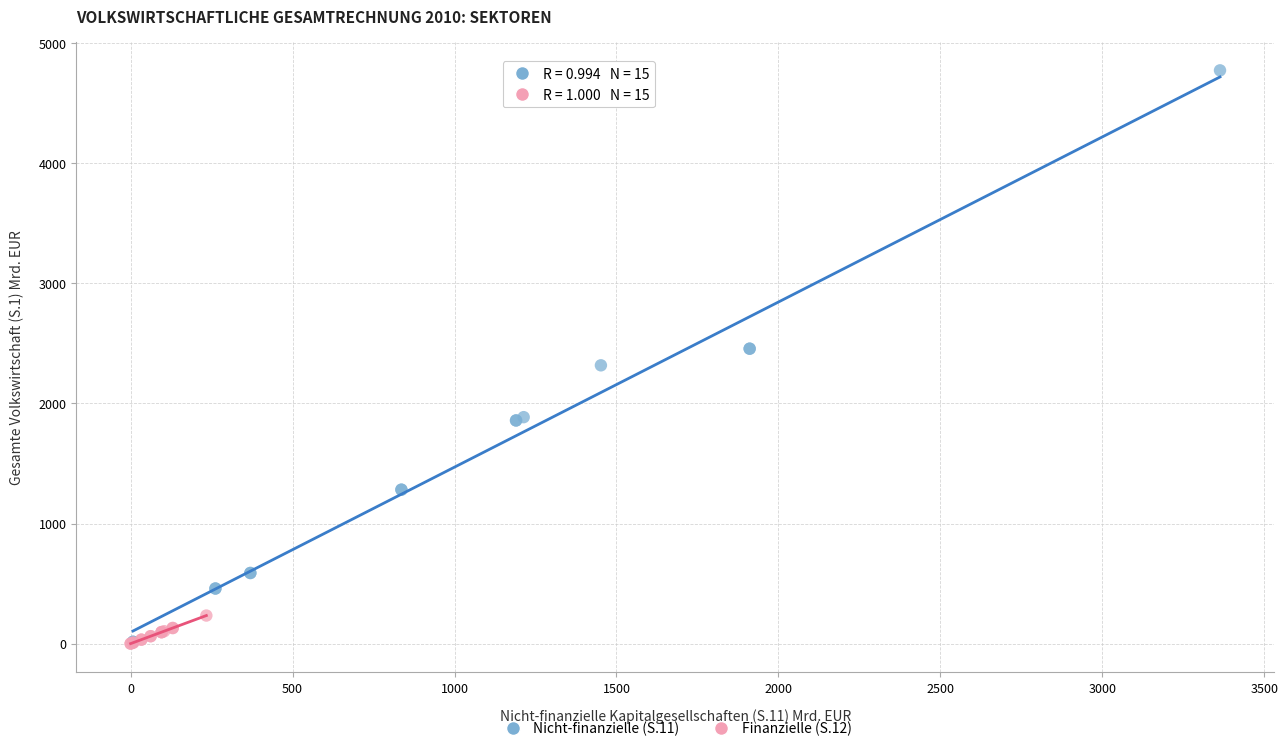

Which series has the largest Y range (max minus min)?

Nicht-finanzielle (S.11)